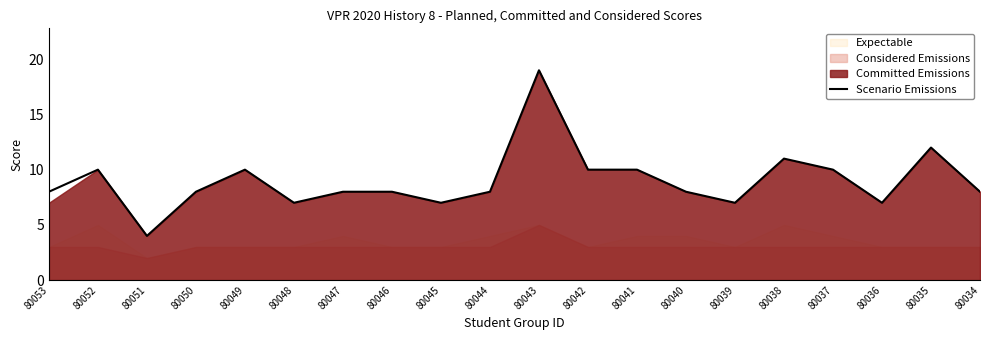

What is the minimum value for Scenario Emissions?

4